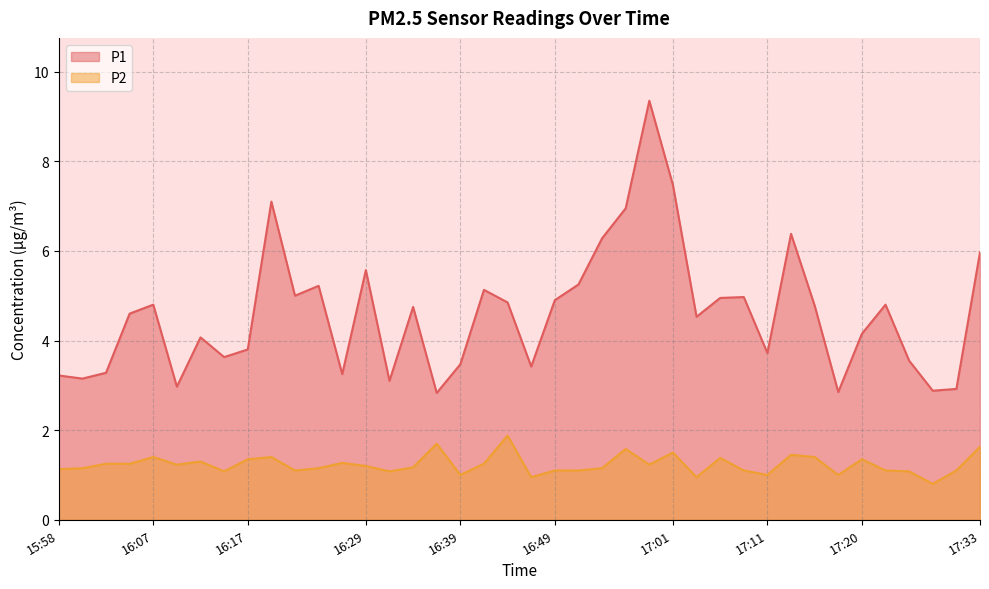

At which label does P2 first exceed 1?

15:58